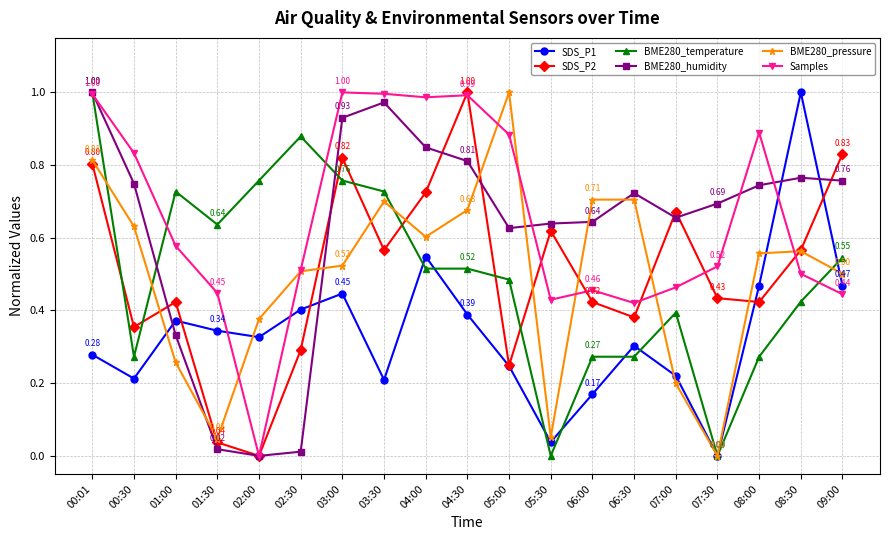

At how many categories does at least one series exceed 0?

19